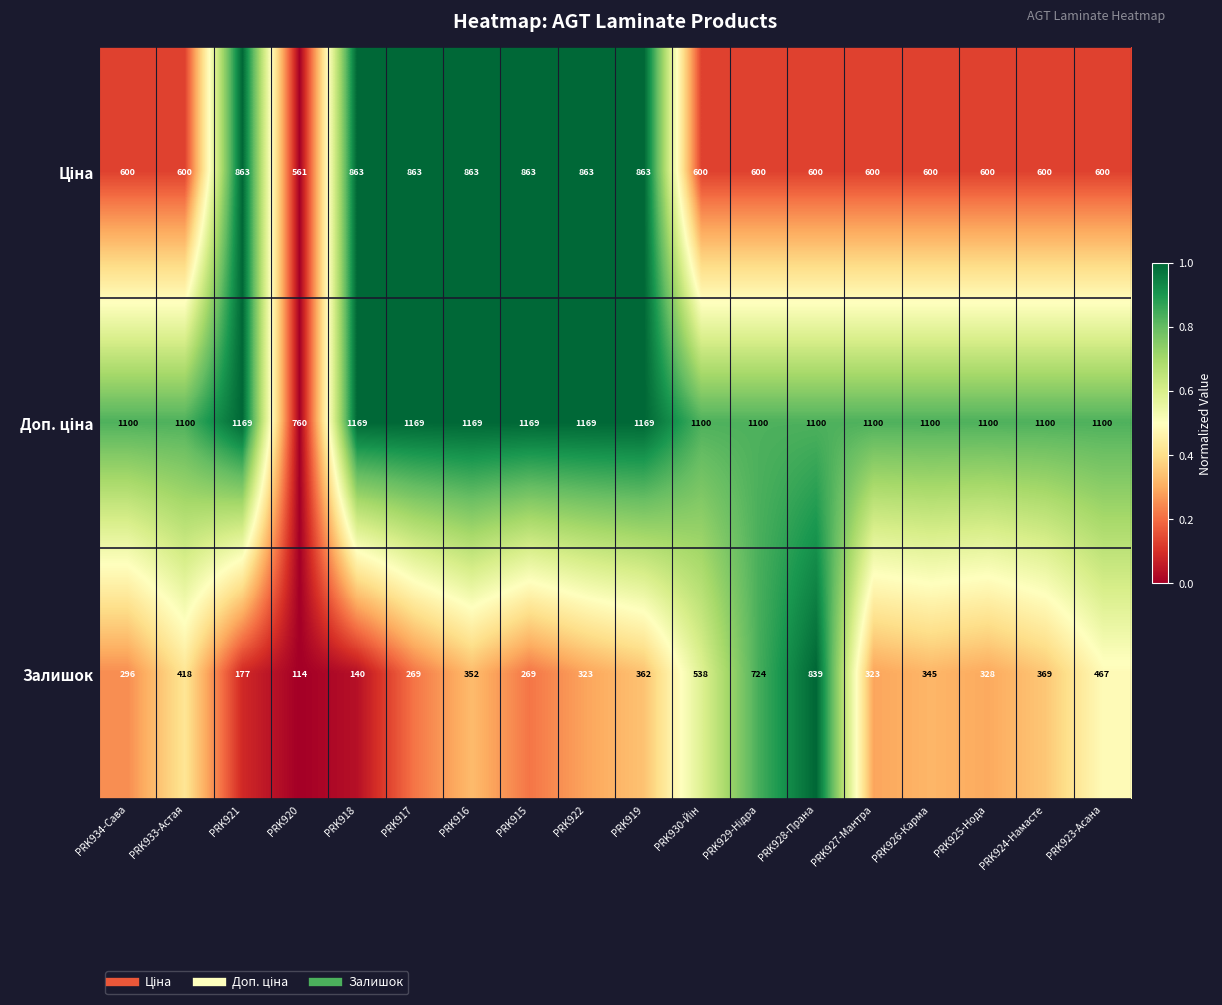

What is the greatest value displayed?

1169